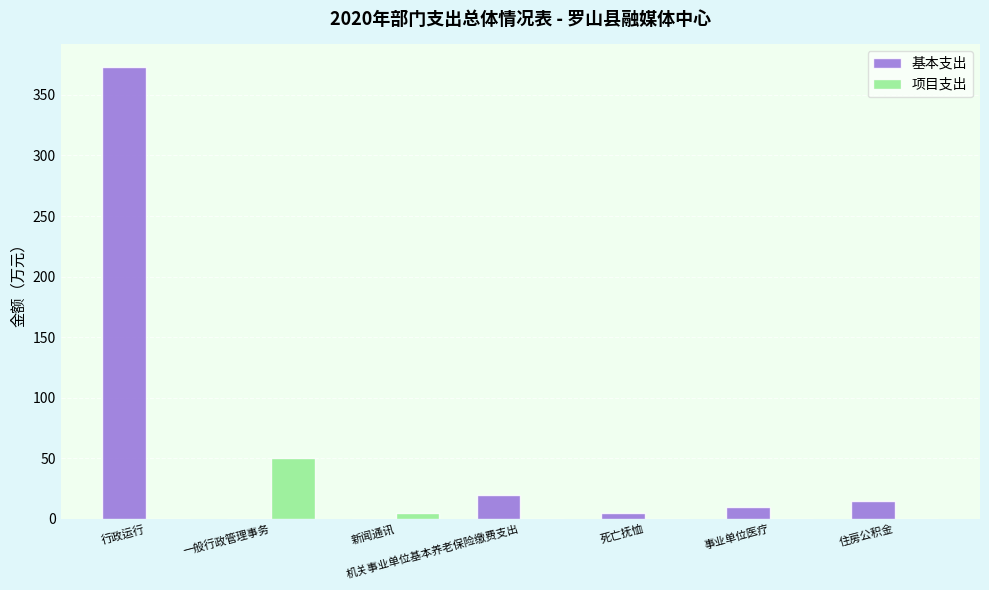

What is the total value across all series at 一般行政管理事务?

50.0